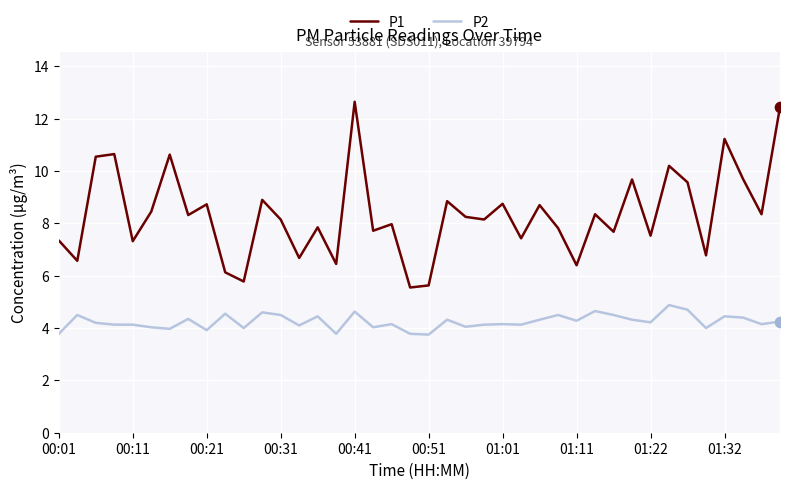

What is the difference between the maximum and minimum values in the P2 series?

1.1